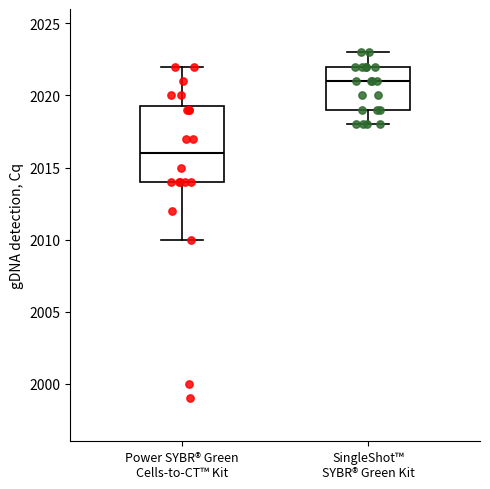

Reading left to right, read every box against the y-axis: the position of its median line, the range the box covers, and the ends of its whiskers. The values are not printed on the chart, so give them approximately, as read against the axis.

Power SYBR® Green Cells-to-CT™ Kit: median 2016.0, box 2014.0 to 2019.5, whiskers 2010.0 to 2022.0
SingleShot™ SYBR® Green Kit: median 2021.0, box 2019.0 to 2022.0, whiskers 2018.0 to 2023.0